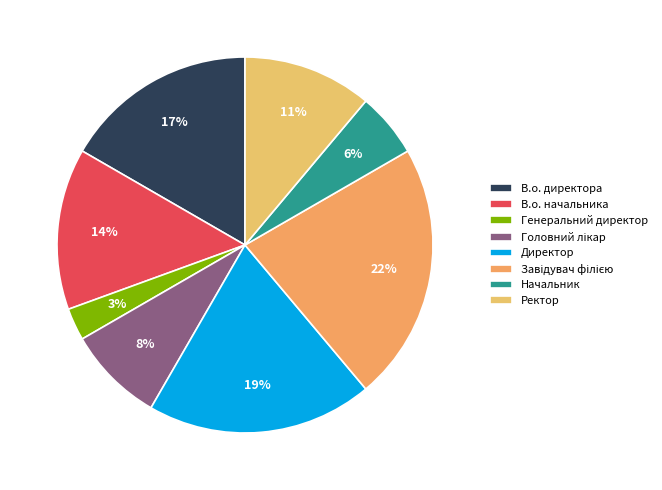

True or false: Завідувач філією accounts for 22% of the total.

True